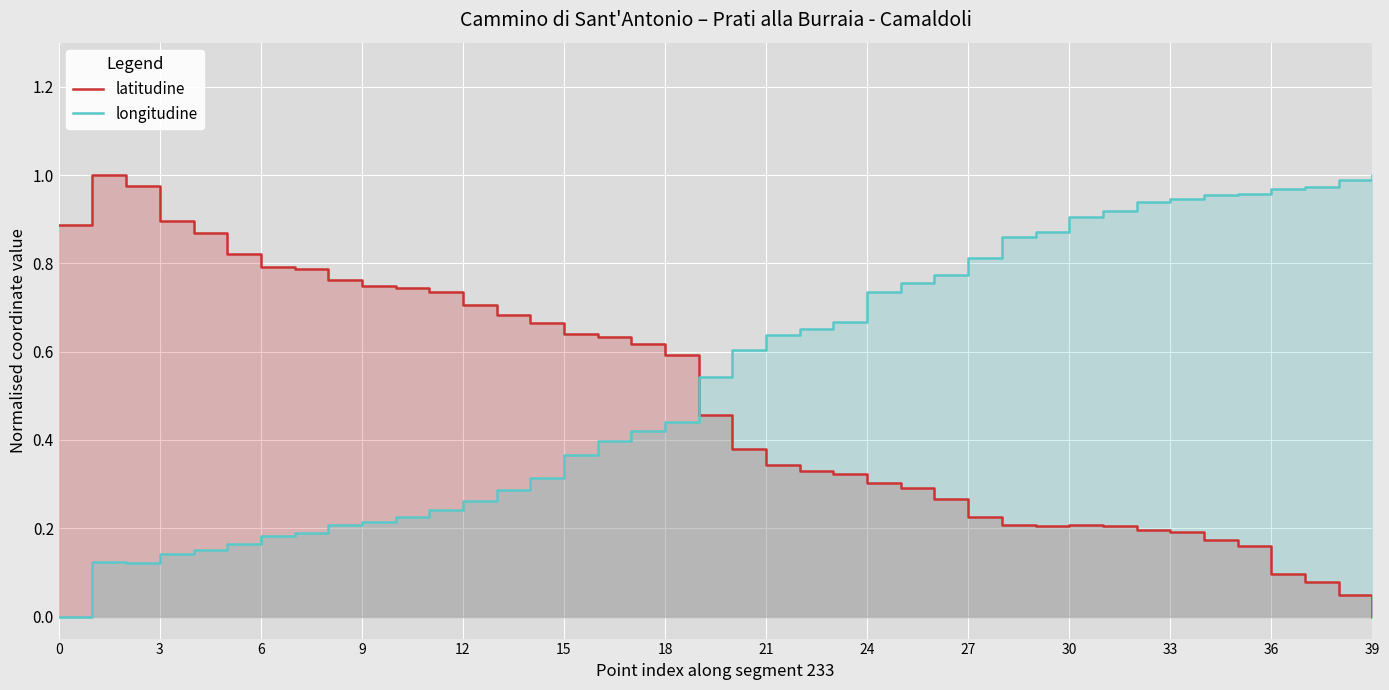

The longitudine series shows 0.9 at 29. True or false?

True